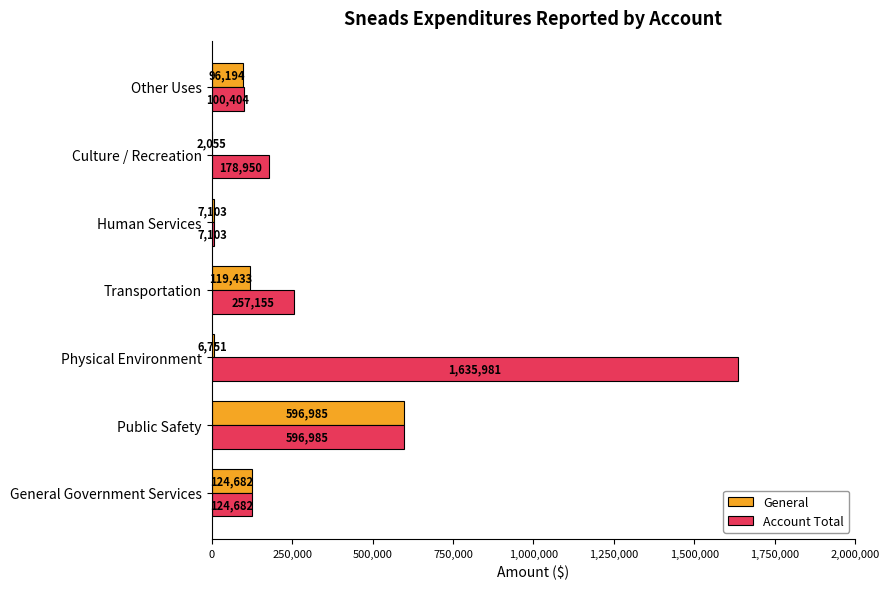

What is the sum of the Account Total values at Other Uses and Transportation?

357559